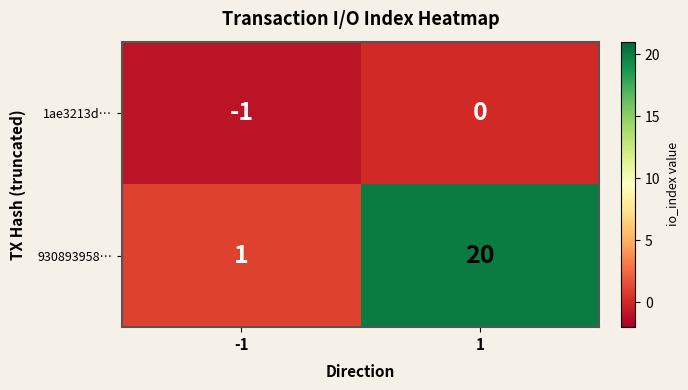

Reading left to right, list all the values displayed in this chart.

1ae3213d…: -1=-1	1=0
930893958…: -1=1	1=20